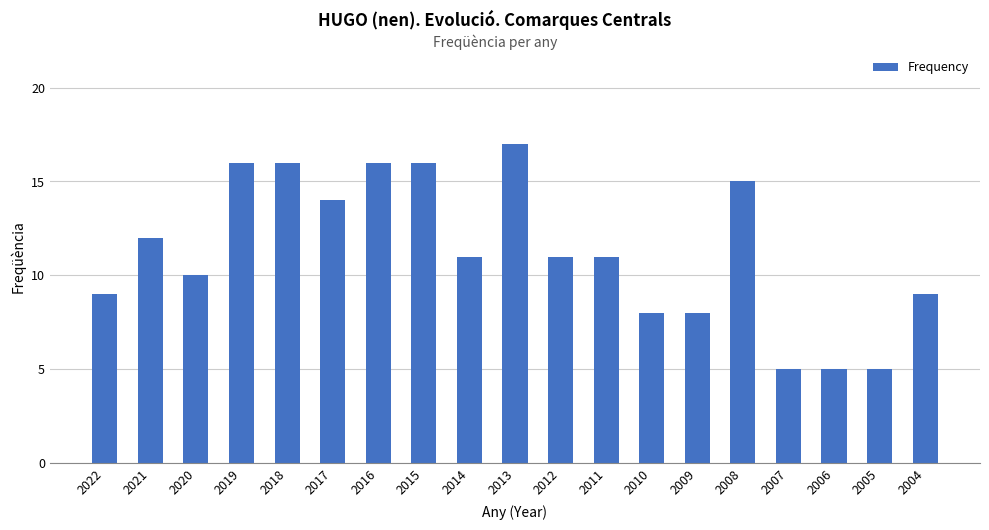

Reading right to left, transcribe all the data shown in this chart.

9	5	5	5	15	8	8	11	11	17	11	16	16	14	16	16	10	12	9